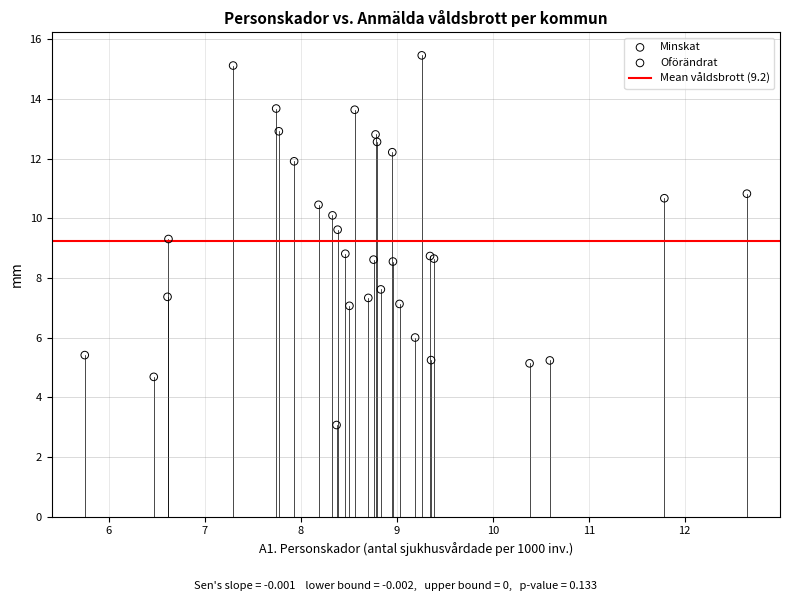

Which series contains the highest Y value?

Oförändrat